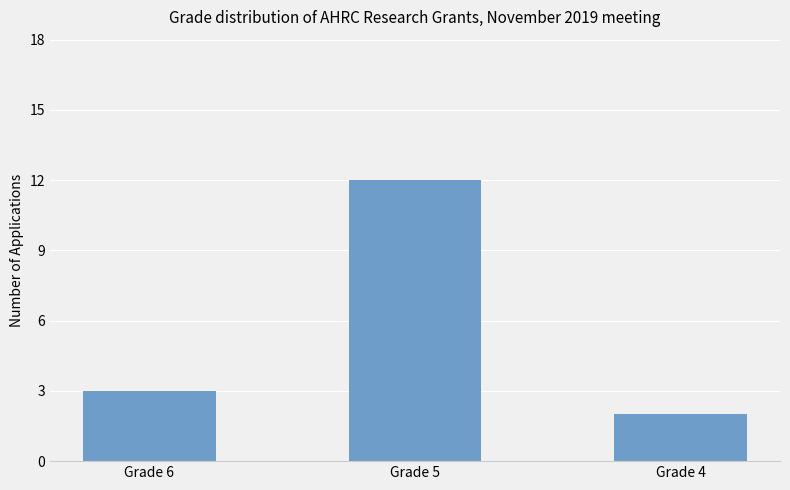

True or false: the data shows 4 at Grade 6.

False